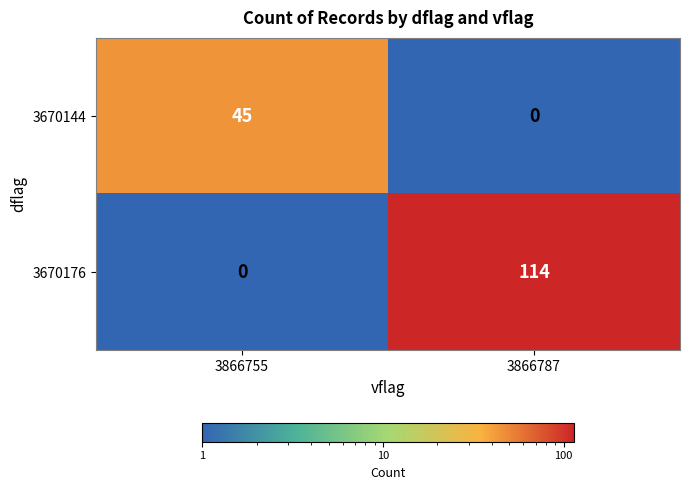

What is the total value across all series at 3866755?

45